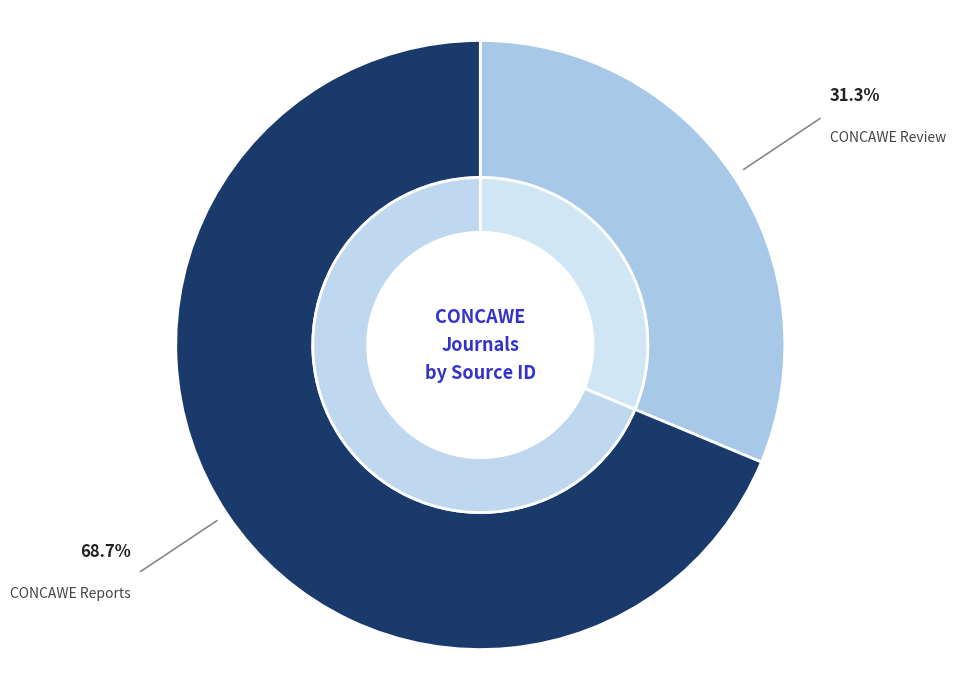

Which slice is the largest?

CONCAWE Reports (Rank 1)